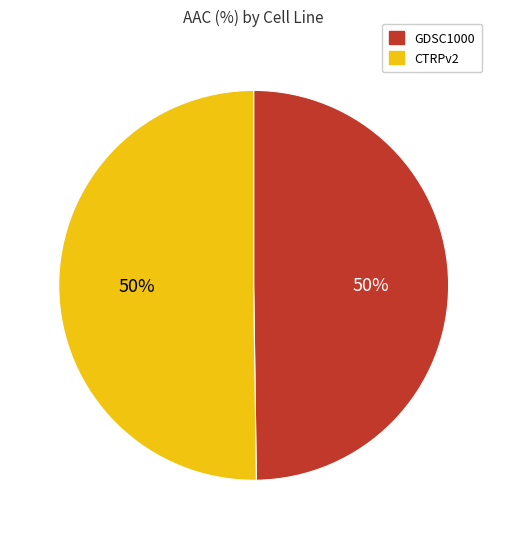

Approximately how many times larger is the value at GDSC1000 compared to CTRPv2?

1.0